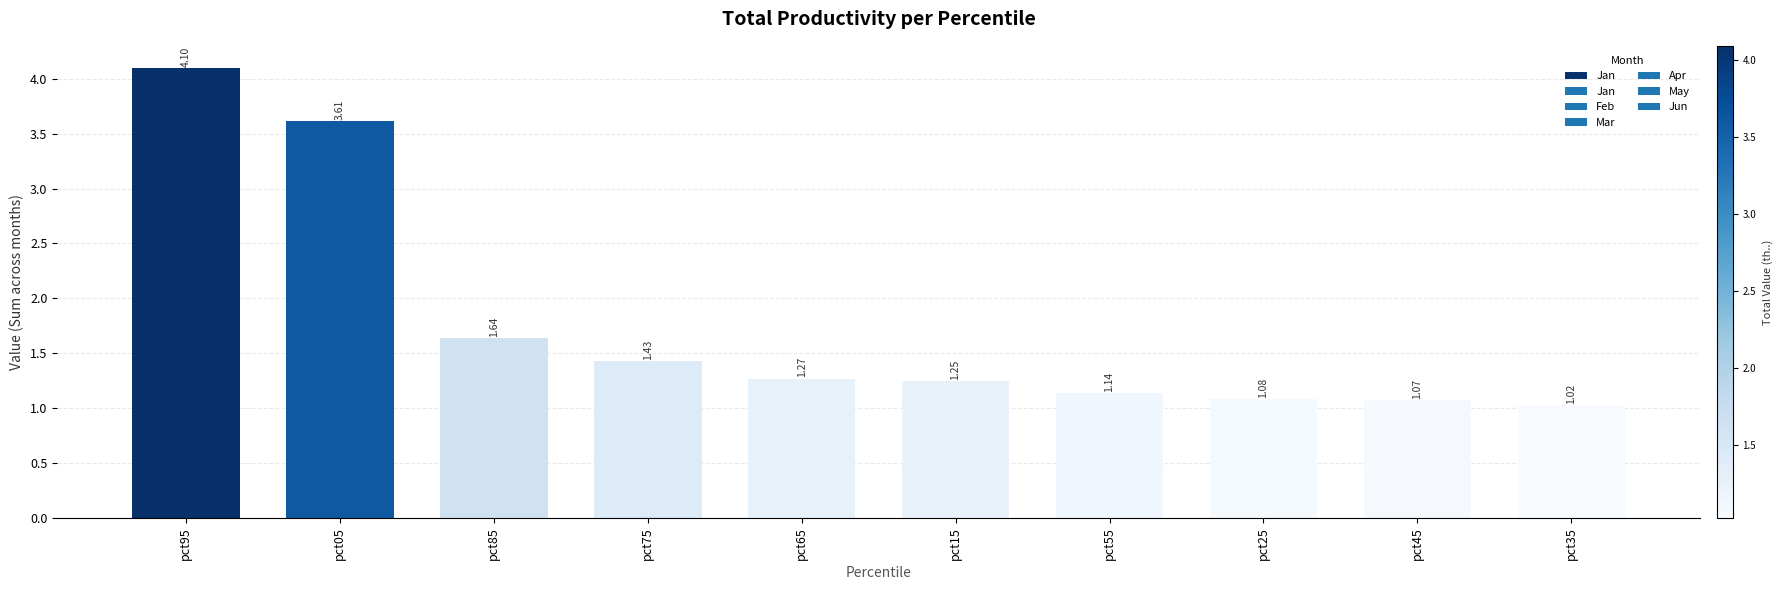

How many categories are shown in the chart?

10